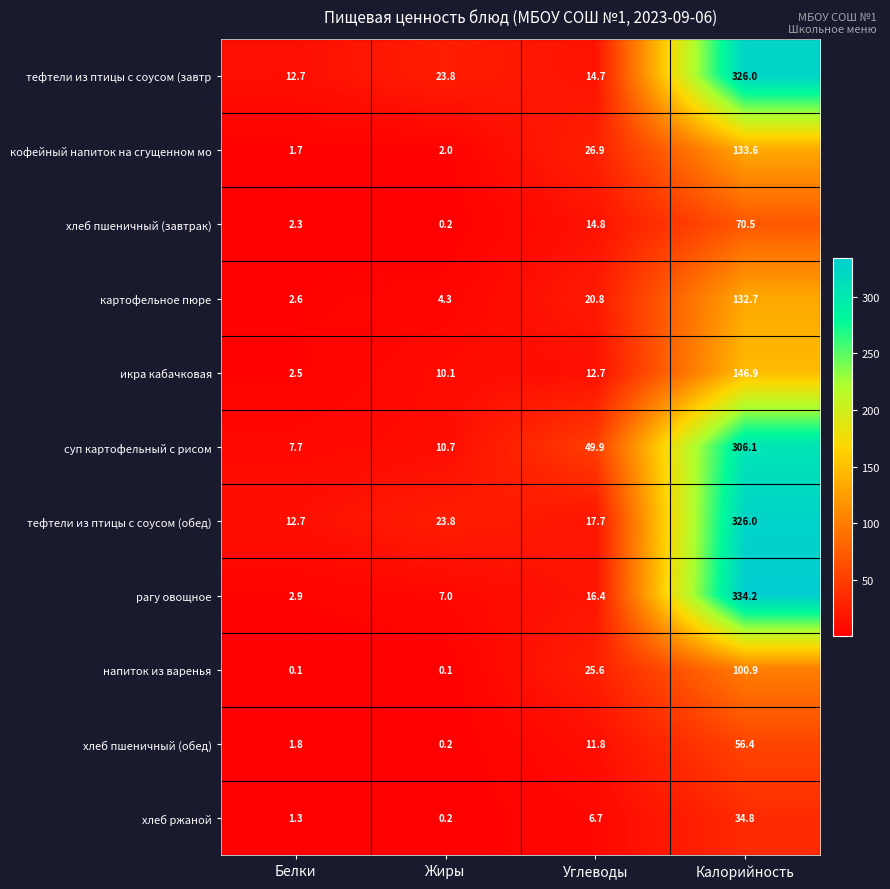

Rank the series at Углеводы from lowest to highest value.

хлеб ржаной, хлеб пшеничный (обед), икра кабачковая, тефтели из птицы с соусом (завтр, хлеб пшеничный (завтрак), рагу овощное, тефтели из птицы с соусом (обед), картофельное пюре, напиток из варенья, кофейный напиток на сгущенном мо, суп картофельный с рисом